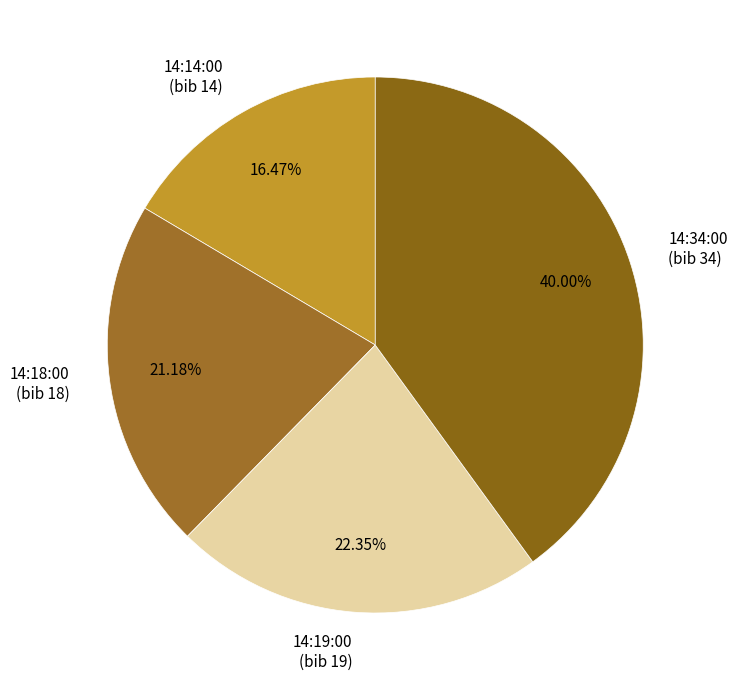

Which category has the smallest portion of the pie?

14:14:00 (bib 14)